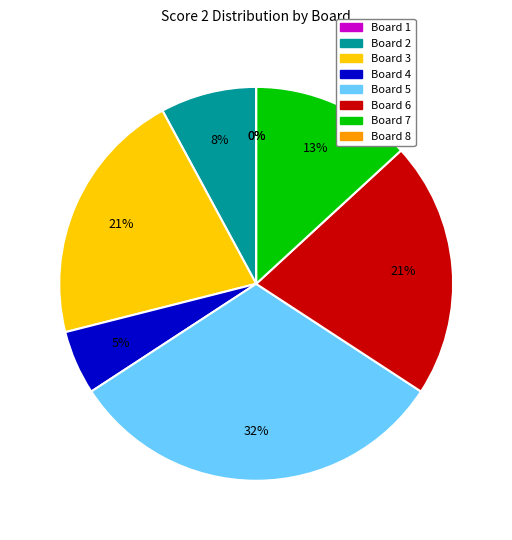

How many slices are in this pie chart?

8